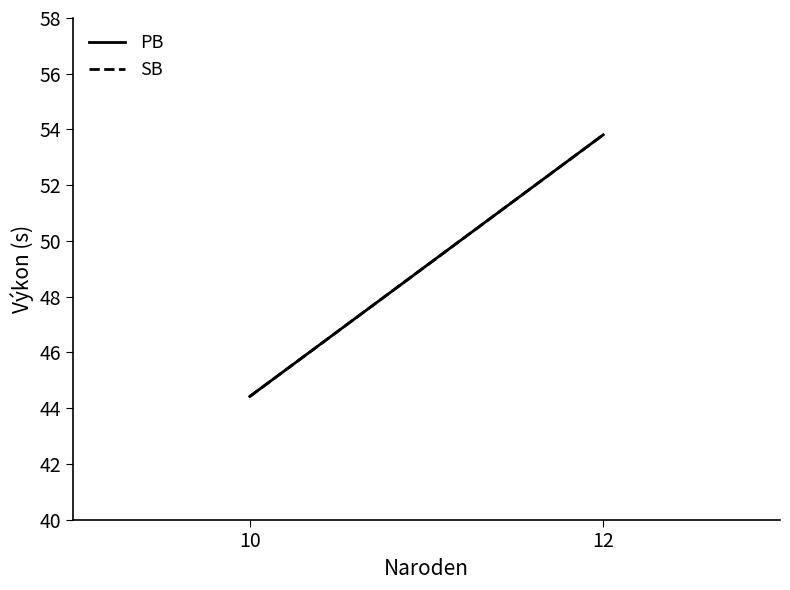

True or false: SB has a value of 24.9 at 12.

False